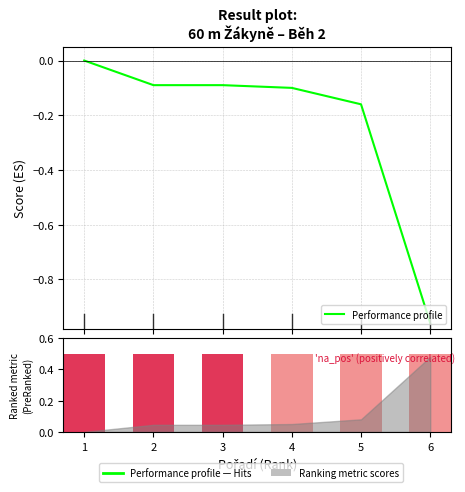

The value of Výkon at 5 is 0.2. True or false?

False